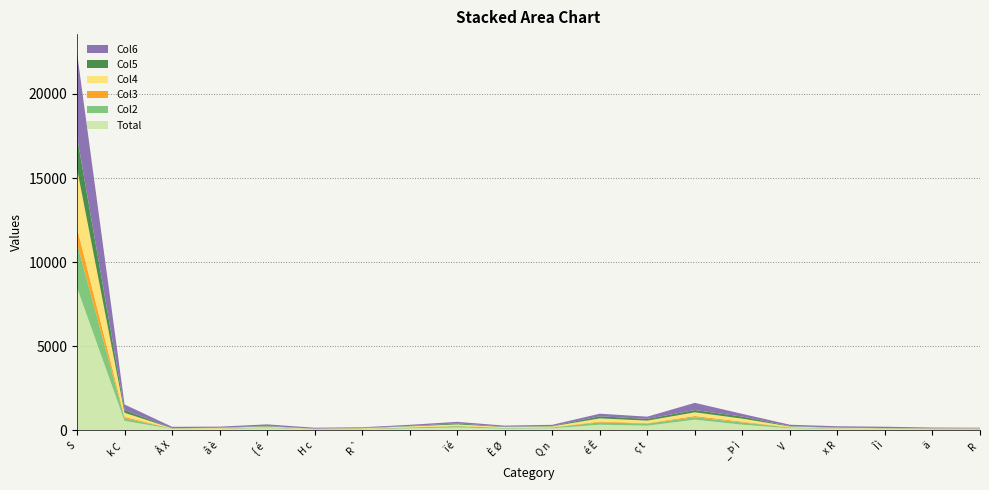

Reading right to left, list all the values displayed in this chart.

Total: 60	70	97	107	131	342	642	284	341	129	109	181	128	68	72	142	91	97	569	8493
Col2: 20	17	15	19	40	131	144	123	139	46	40	73	42	24	11	34	21	9	157	2607
Col3: 9	6	4	8	13	49	75	28	50	11	9	18	17	9	4	15	10	6	84	939
Col4: 28	23	19	27	52	180	216	149	188	57	49	88	59	32	15	49	31	15	240	3523
Col5: 13	10	9	9	26	121	138	101	125	21	21	59	21	21	3	29	15	8	165	1903
Col6: 32	47	78	80	79	162	426	135	153	72	60	93	69	36	57	93	60	82	329	4970